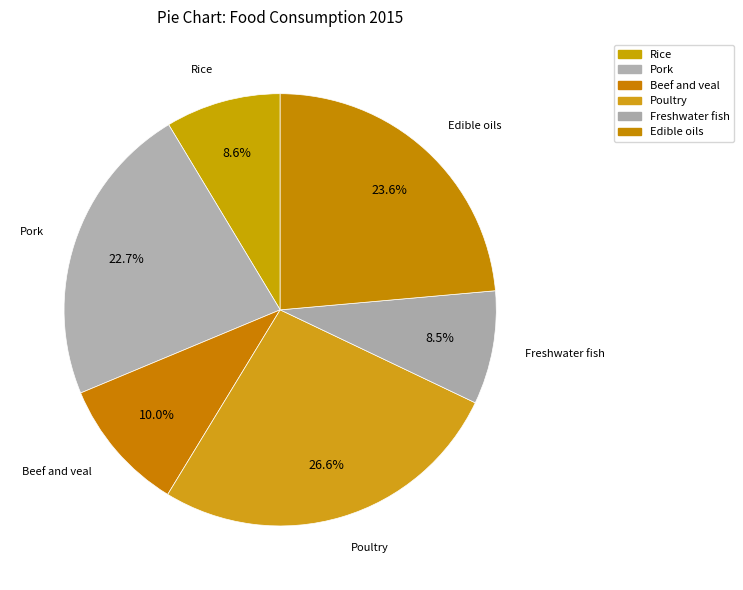

Which has a higher value, Rice or Poultry?

Poultry